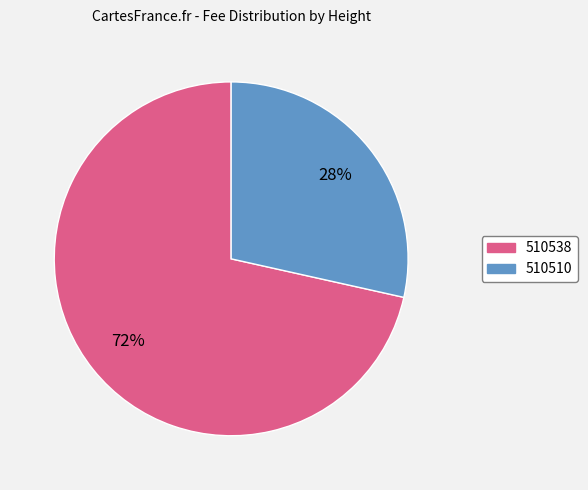

Which category has the biggest portion of the pie?

510538